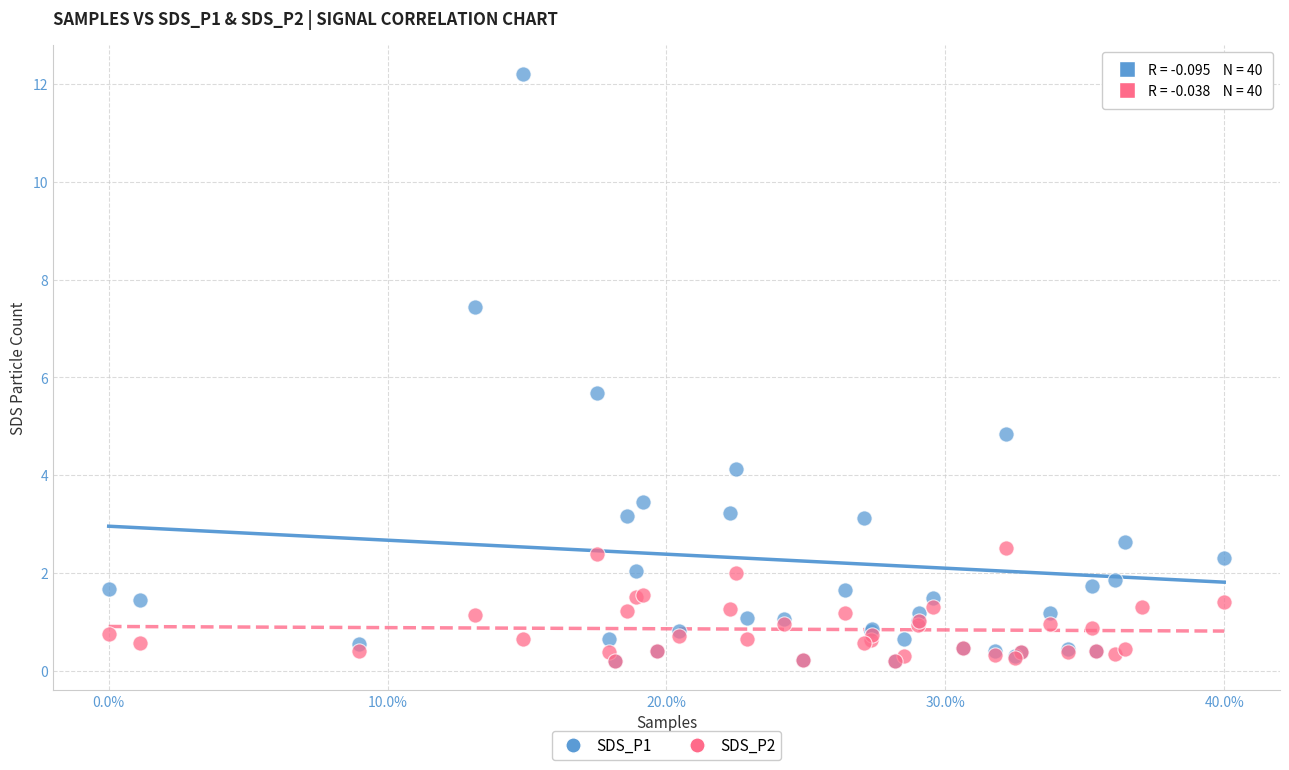

Across all series, what Y value is closest to 6?

5.7